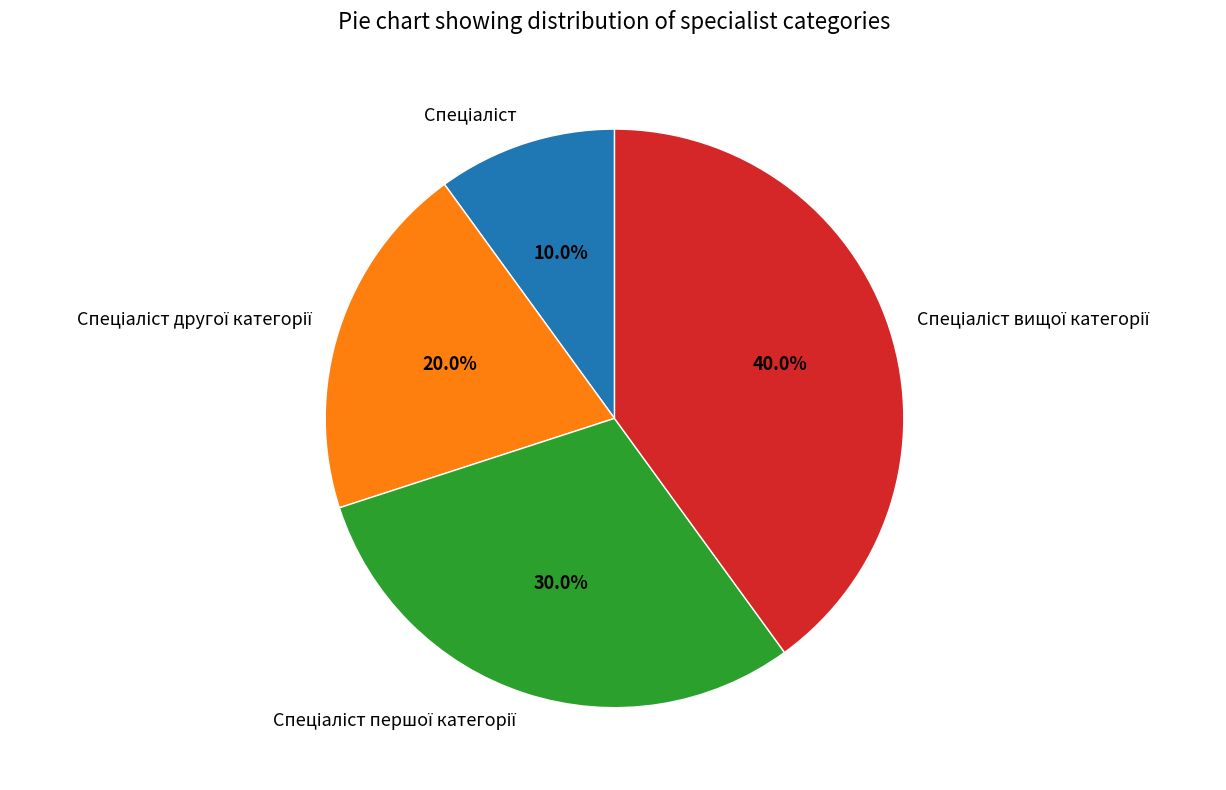

How many slices are in this pie chart?

4